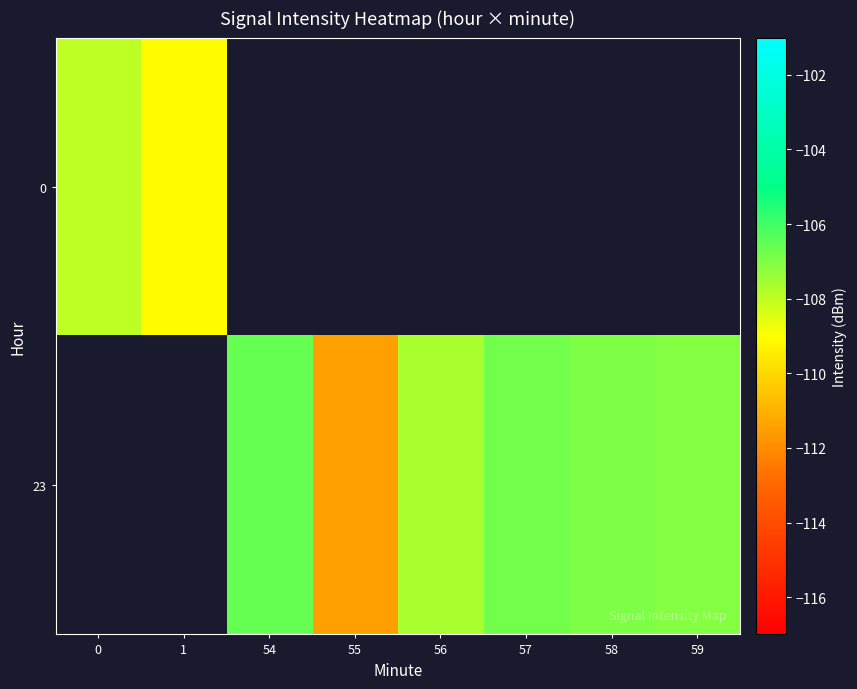

Count the number of categories in the chart.

8